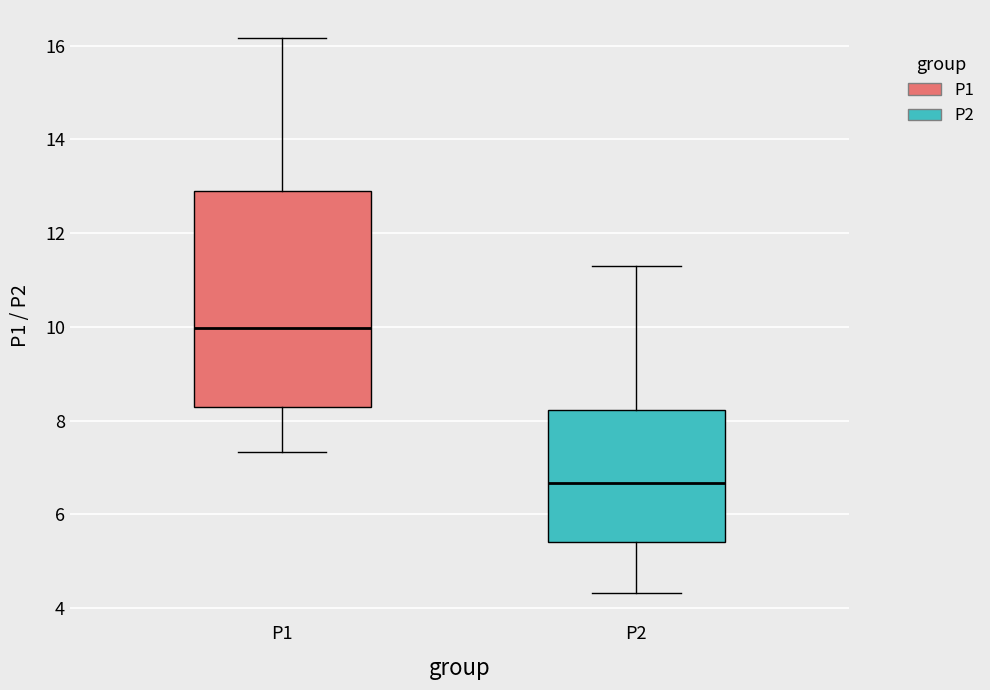

Where does the lower whisker of the box for P1 end on the y-axis? The values are not printed on the chart, so give them approximately, as read against the axis.

7.4